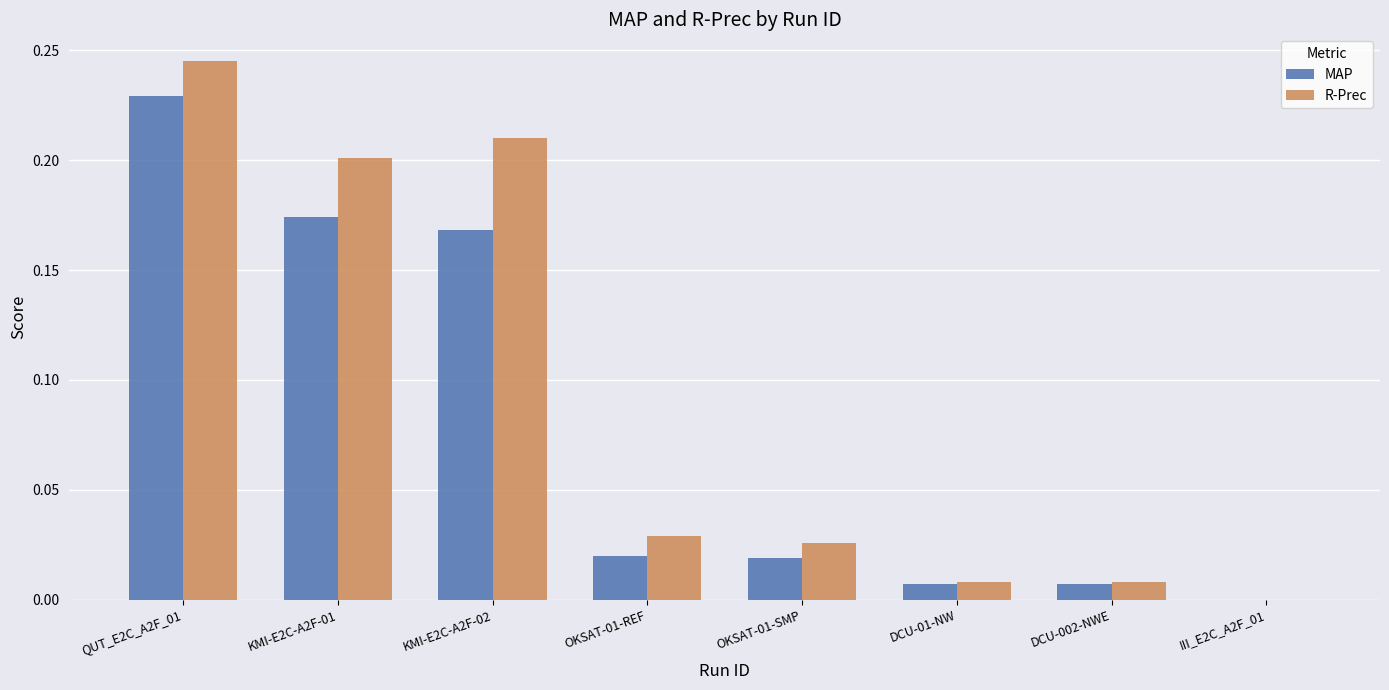

What is the sum of all R-Prec values?

0.7